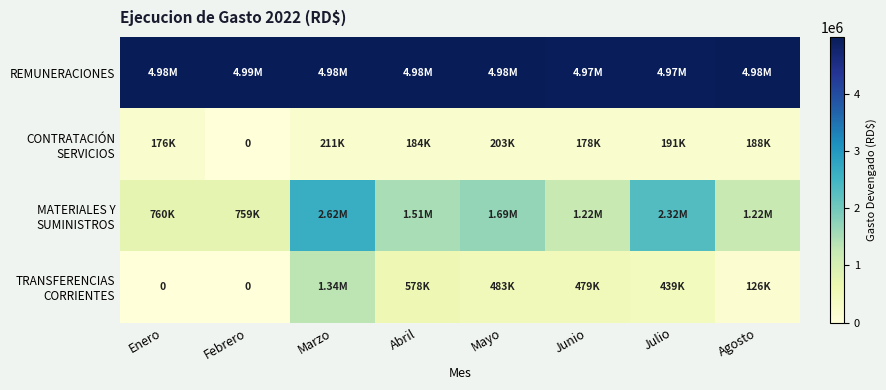

What is the spread (max minus min) of values at Junio?

4790195.3